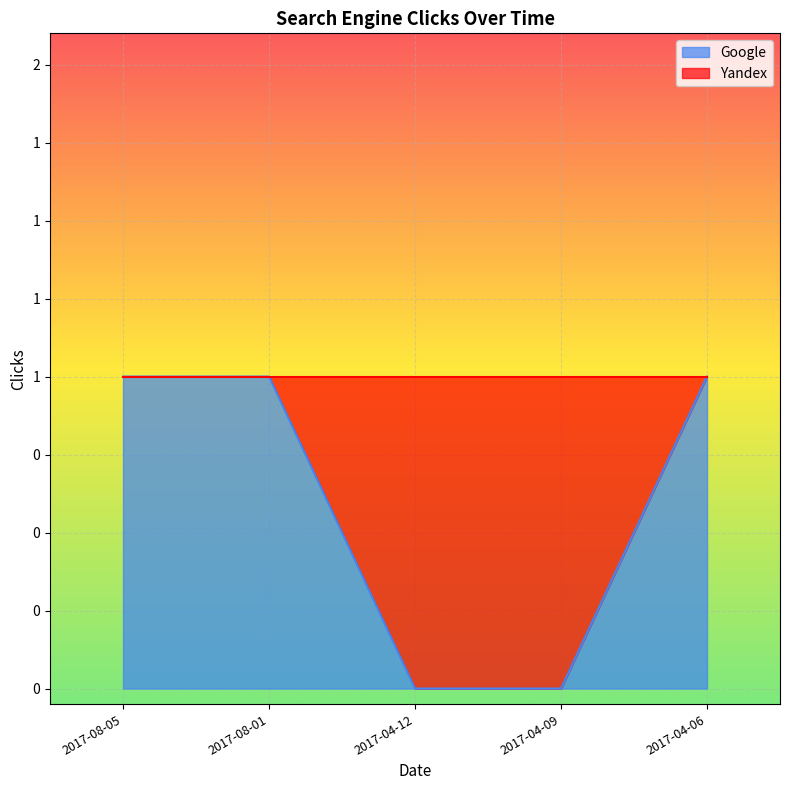

List the labels in order of value, largest first.

2017-08-05, 2017-08-01, 2017-04-06, 2017-04-12, 2017-04-09